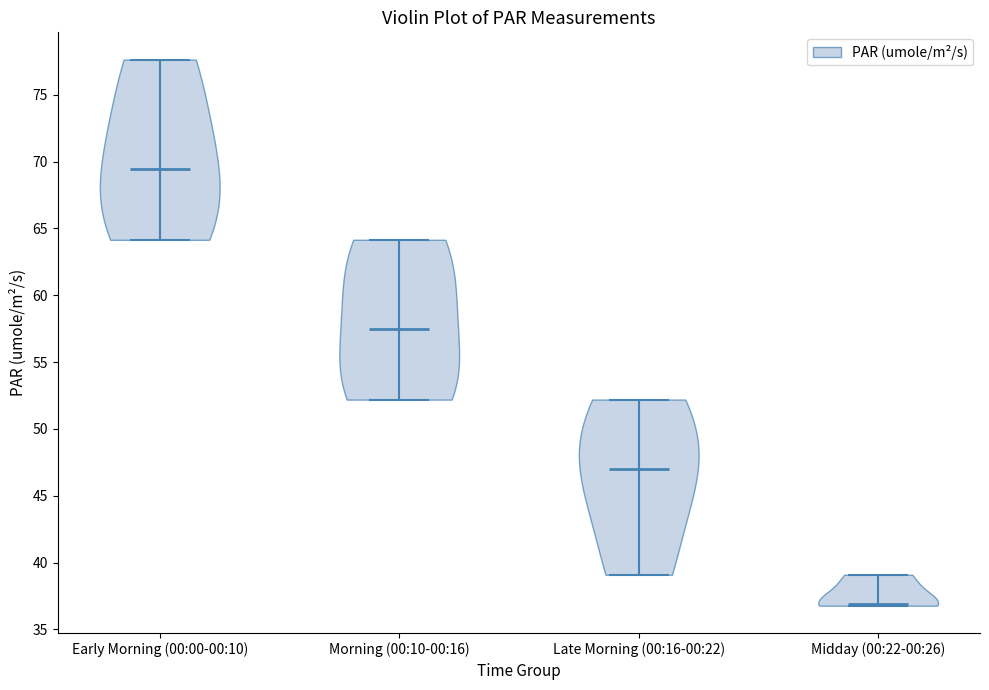

Reading left to right, read every violin against the y-axis: where its median line is, and the lowest and highest points it reaches. The values are not printed on the chart, so give them approximately, as read against the axis.

Early Morning (00:00-00:10): median line 69.5, lowest point 64.0, highest point 77.5
Morning (00:10-00:16): median line 57.5, lowest point 52.0, highest point 64.0
Late Morning (00:16-00:22): median line 47.0, lowest point 39.0, highest point 52.0
Midday (00:22-00:26): median line 37.0, lowest point 37.0, highest point 39.0